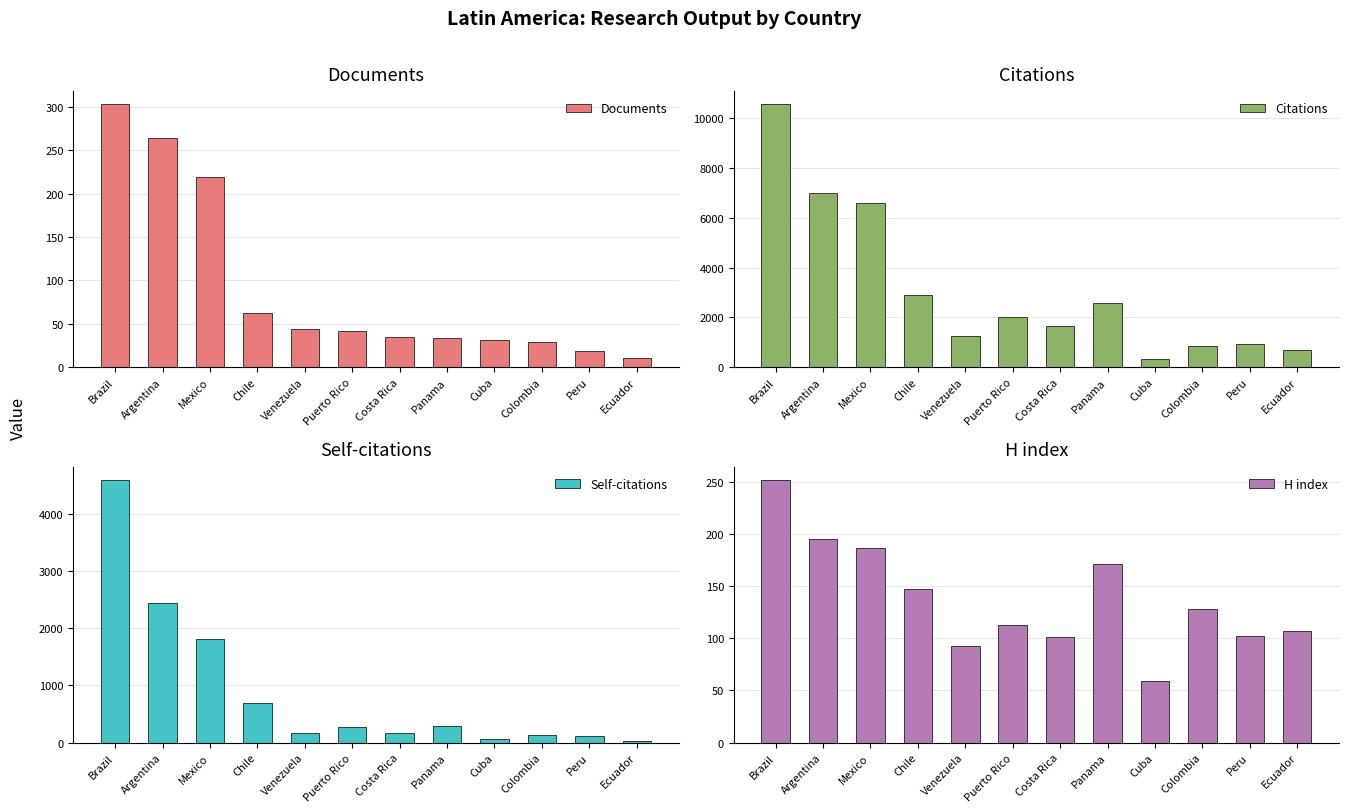

What is the label of the 3rd bar from the left?

Mexico